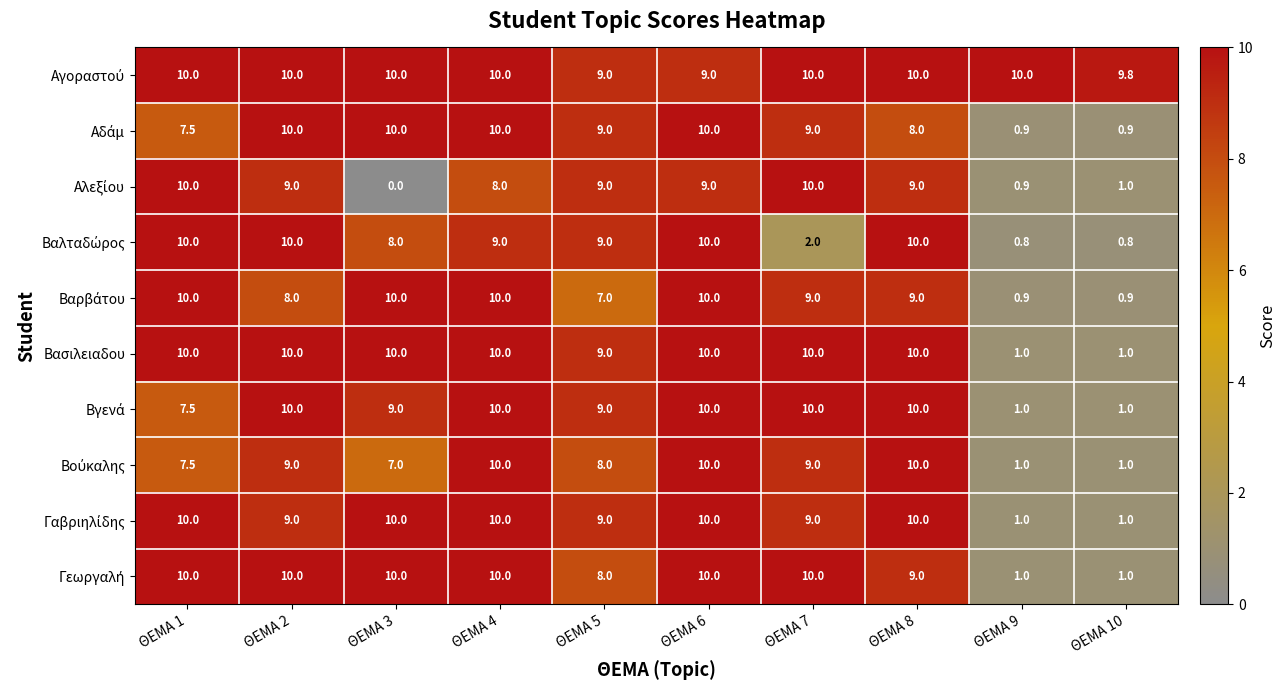

What is the difference between the highest and lowest values at ΘΕΜΑ 7?

8.0